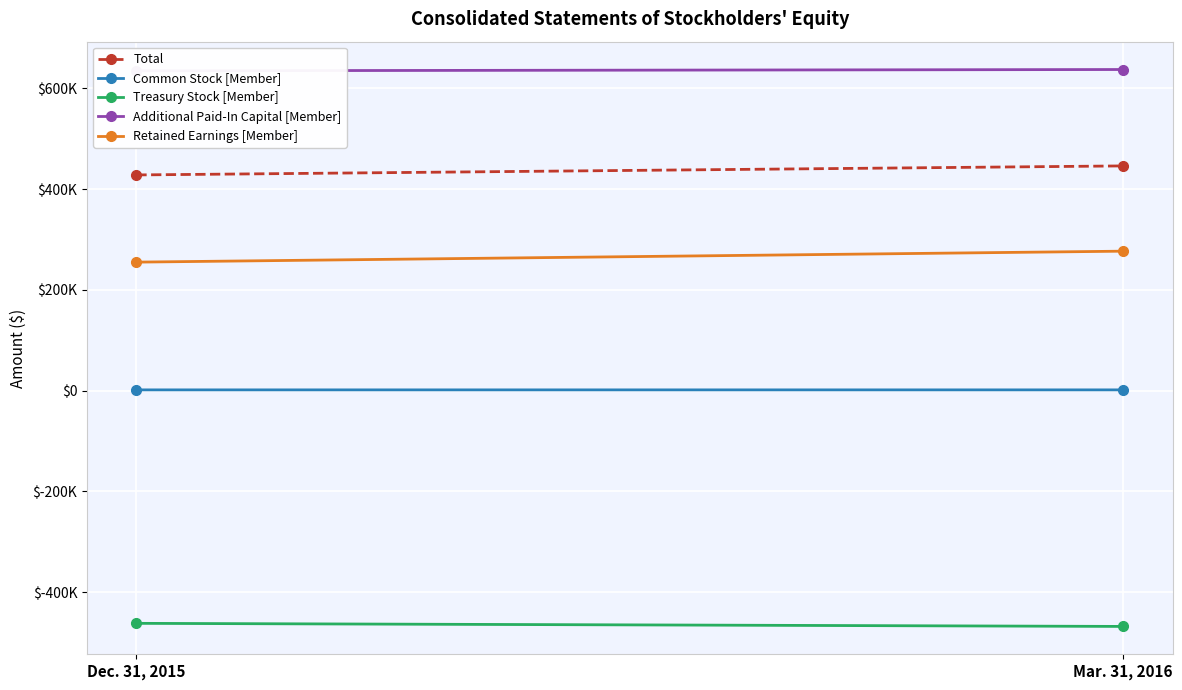

Is this an area chart (filled region under the line)?

No